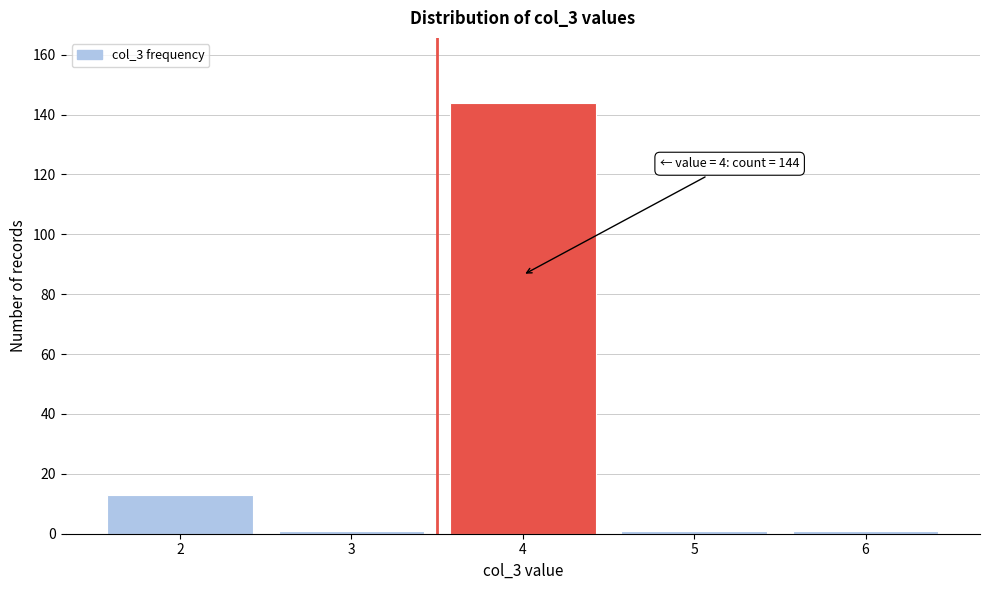

Reading left to right, transcribe all the data shown in this chart.

2=13	3=1	4=144	5=1	6=1